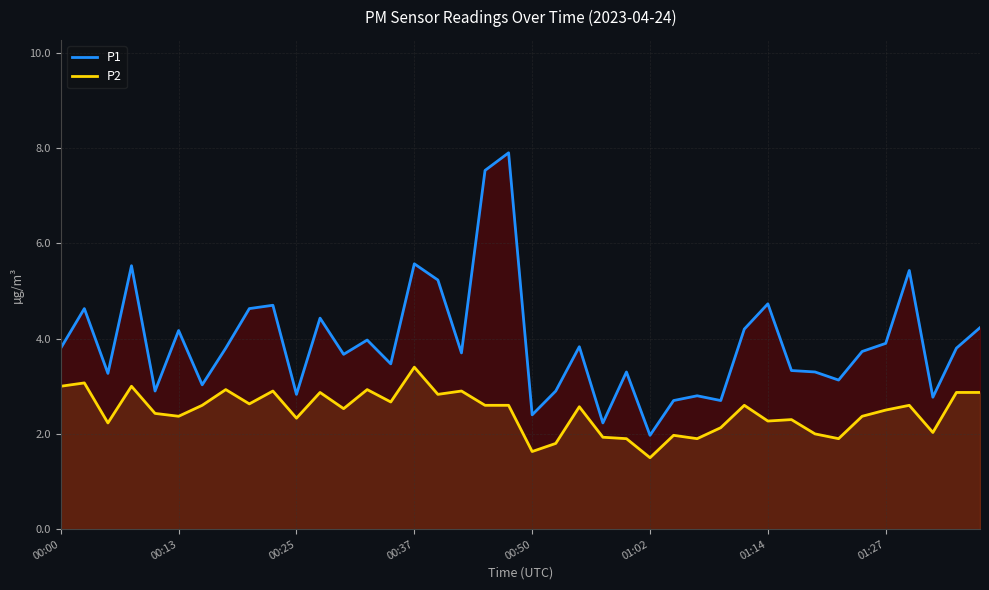

List the series in order of their peak value, lowest first.

P2, P1